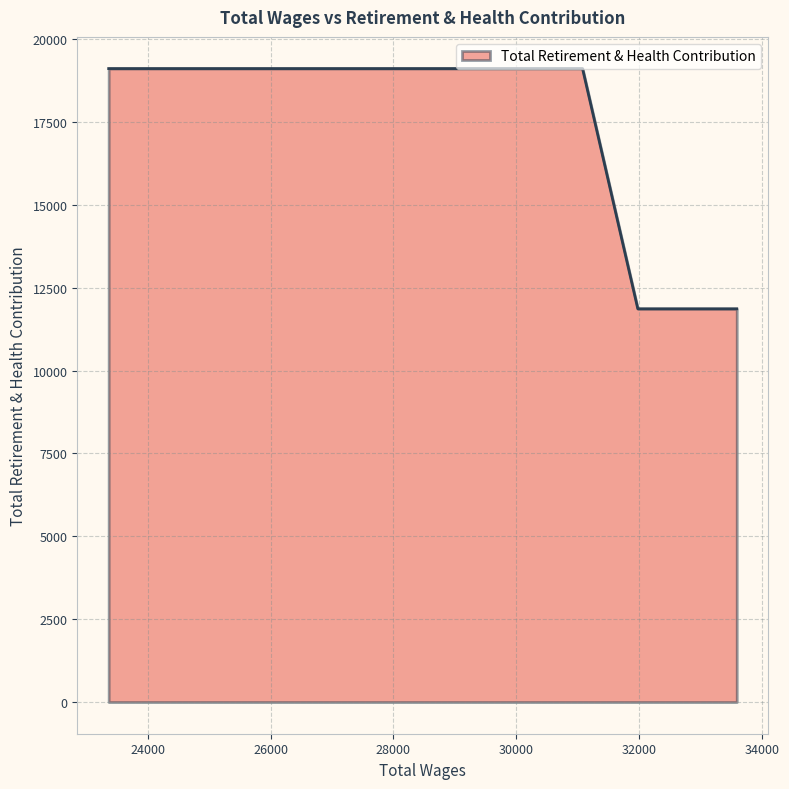

What is the average value?

16215